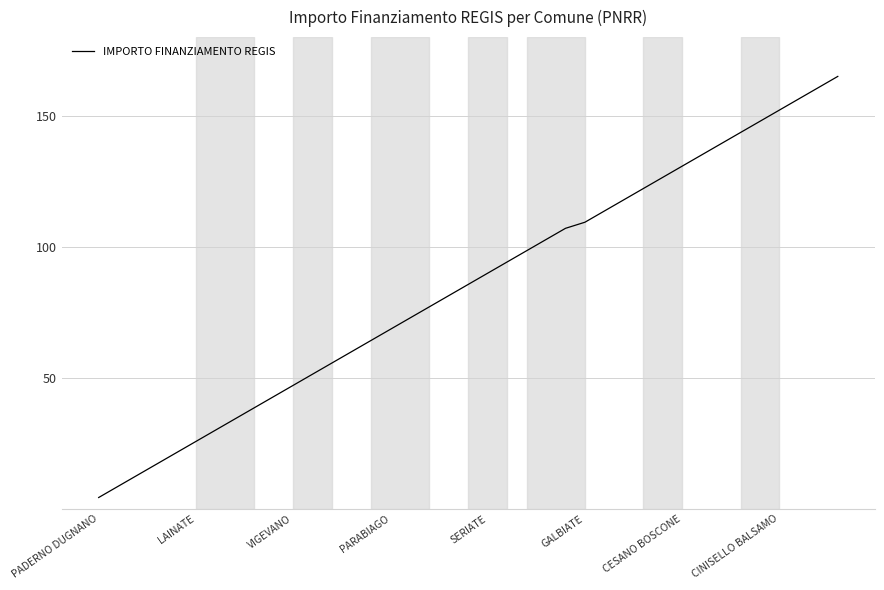

Does the chart have visible grid lines?

Yes